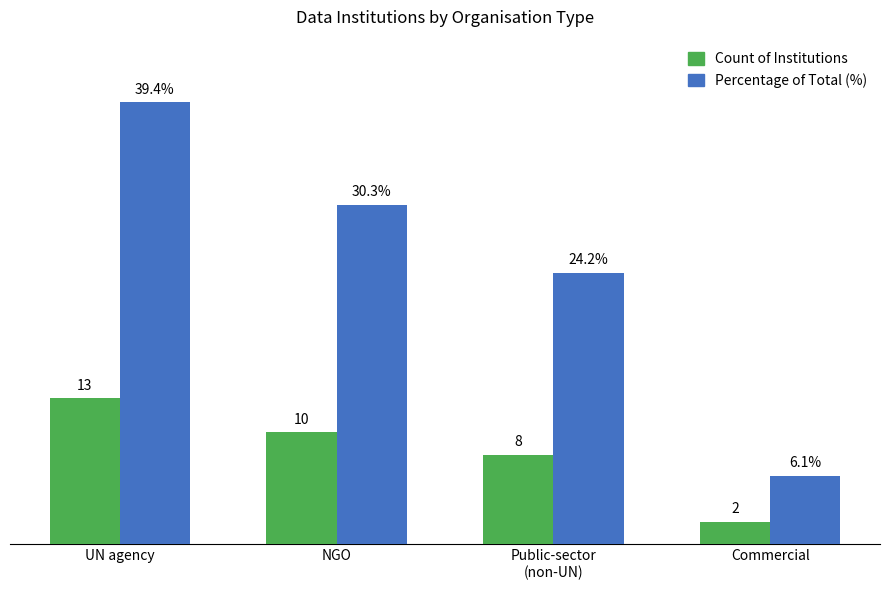

At which category does the chart reach its peak across all series?

UN agency